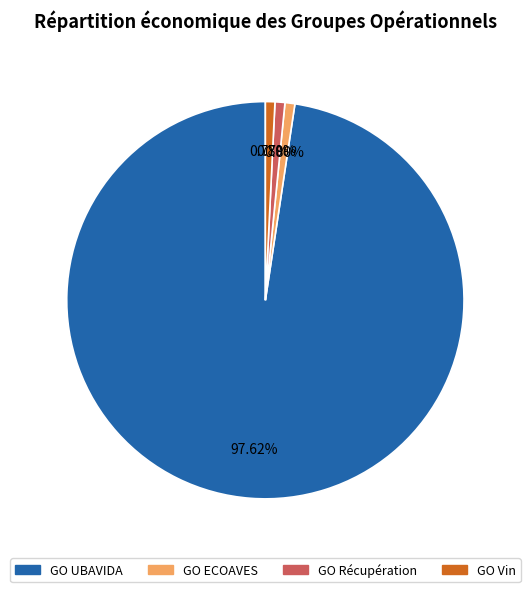

Does GO ECOAVES account for over 50% of the chart?

No